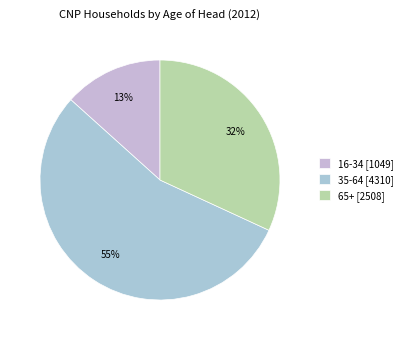

What is the majority slice?

35-64